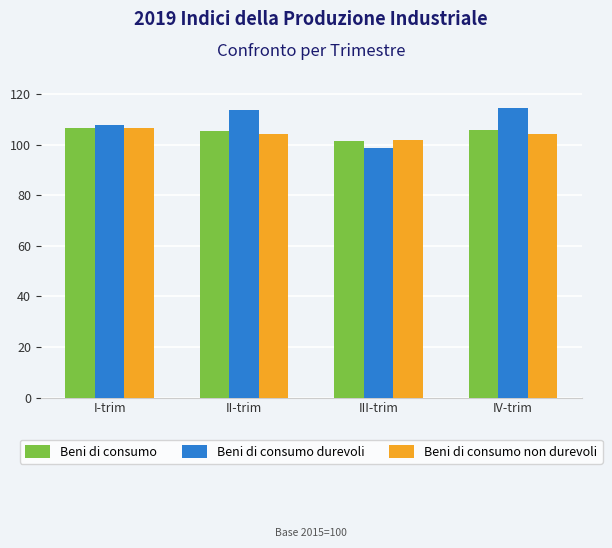

Which series has the widest spread of values?

Beni di consumo durevoli